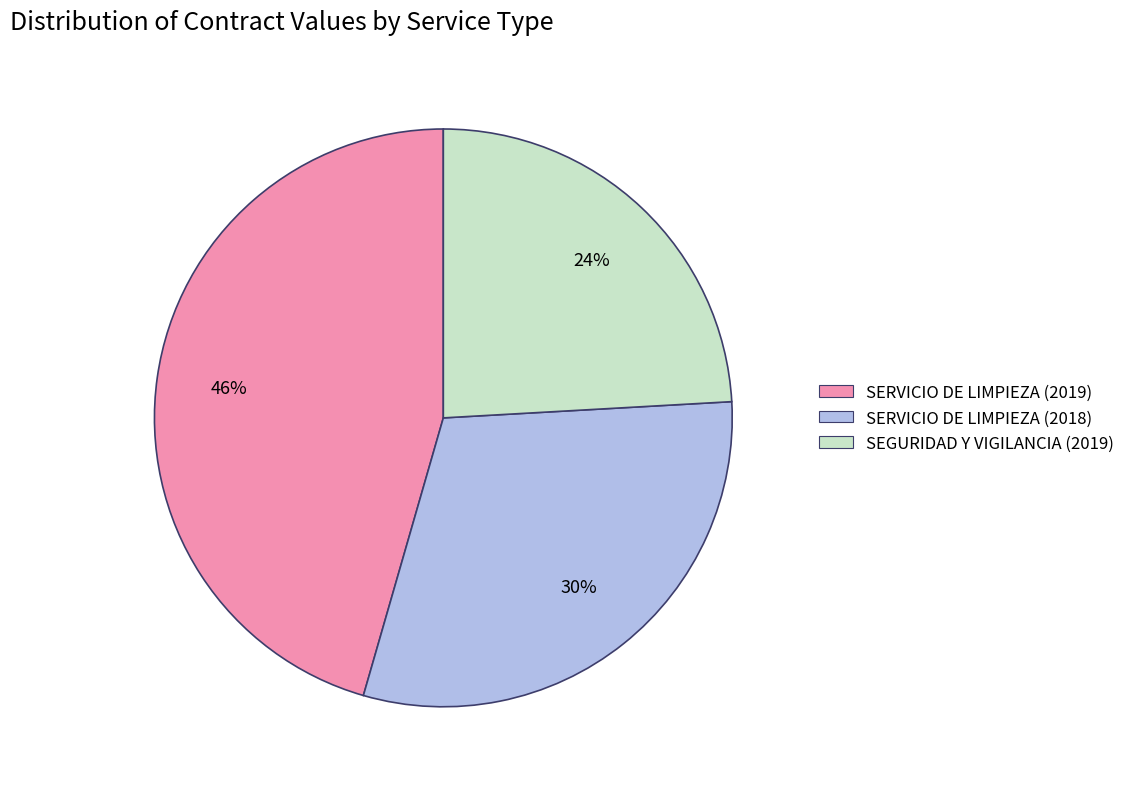

What is the smallest slice in the pie chart?

SEGURIDAD Y VIGILANCIA (2019)